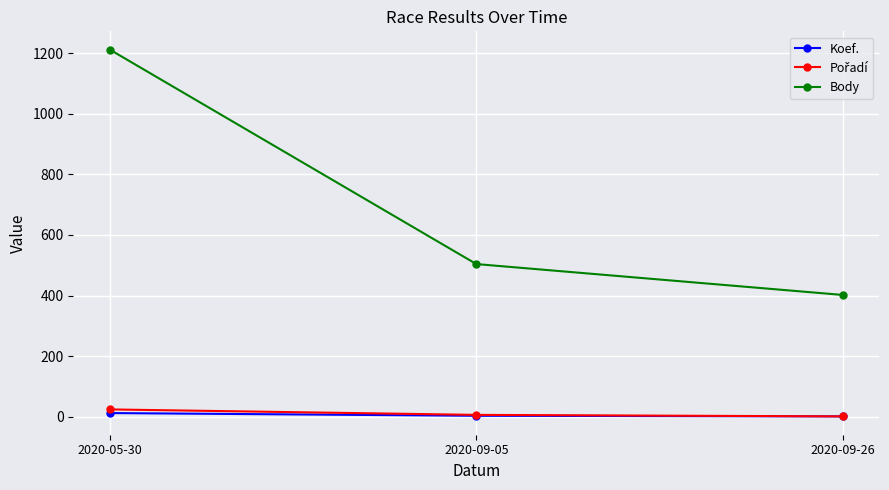

Which series has the largest total across all categories?

Body